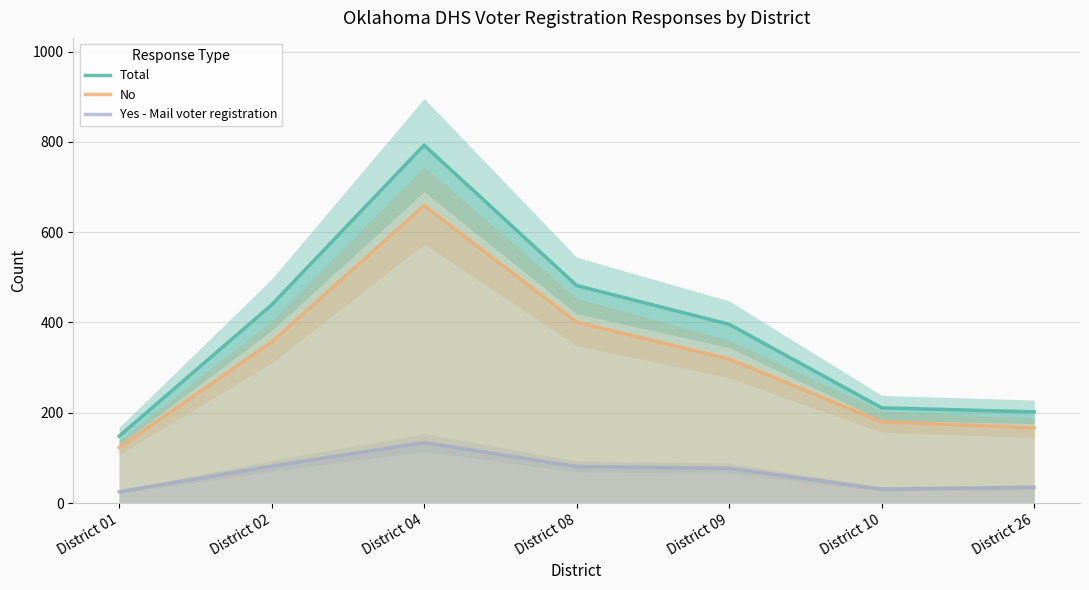

Reading right to left, transcribe all the data shown in this chart.

Total: 202	211	396	482	793	439	148
No: 167	180	319	401	659	357	123
Yes - Mail voter registration: 35	31	77	81	134	82	25